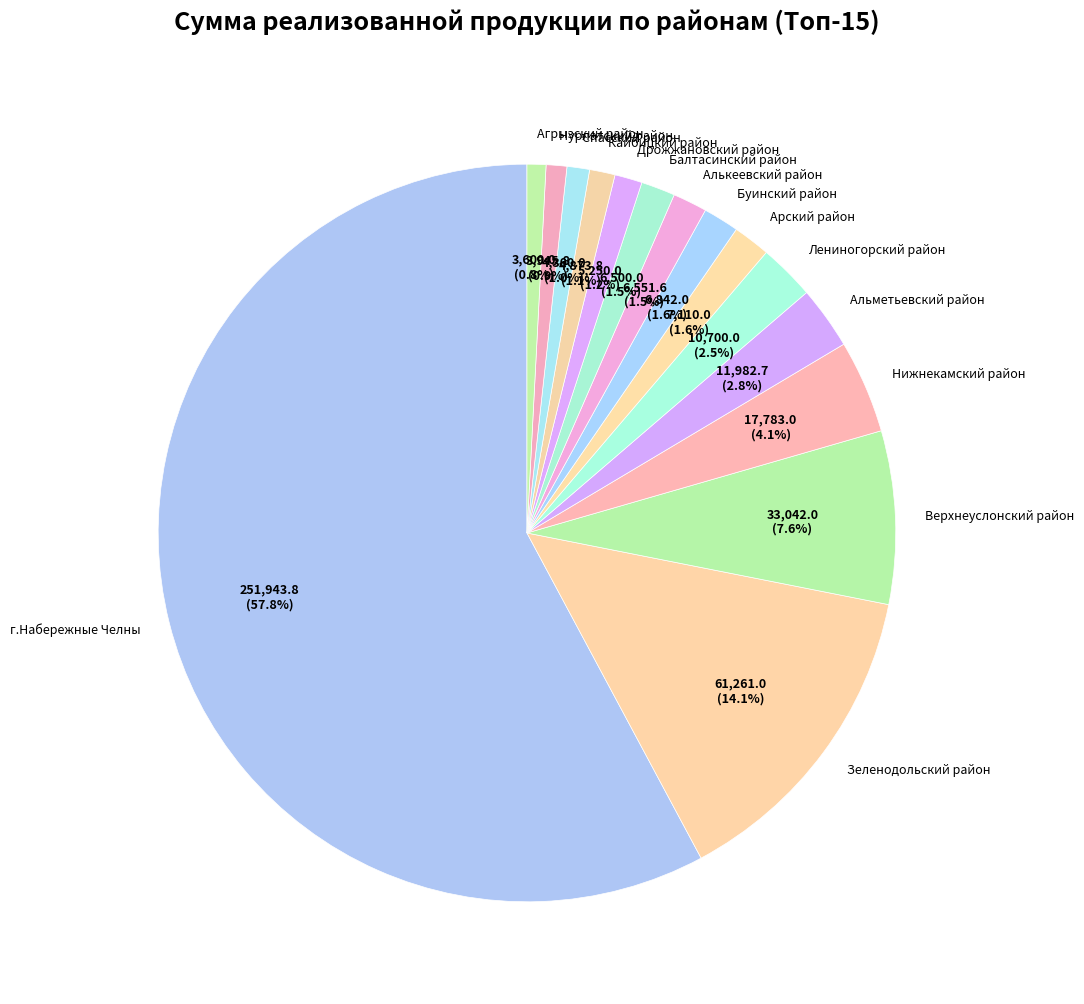

What is the largest slice in the pie chart?

г.Набережные Челны